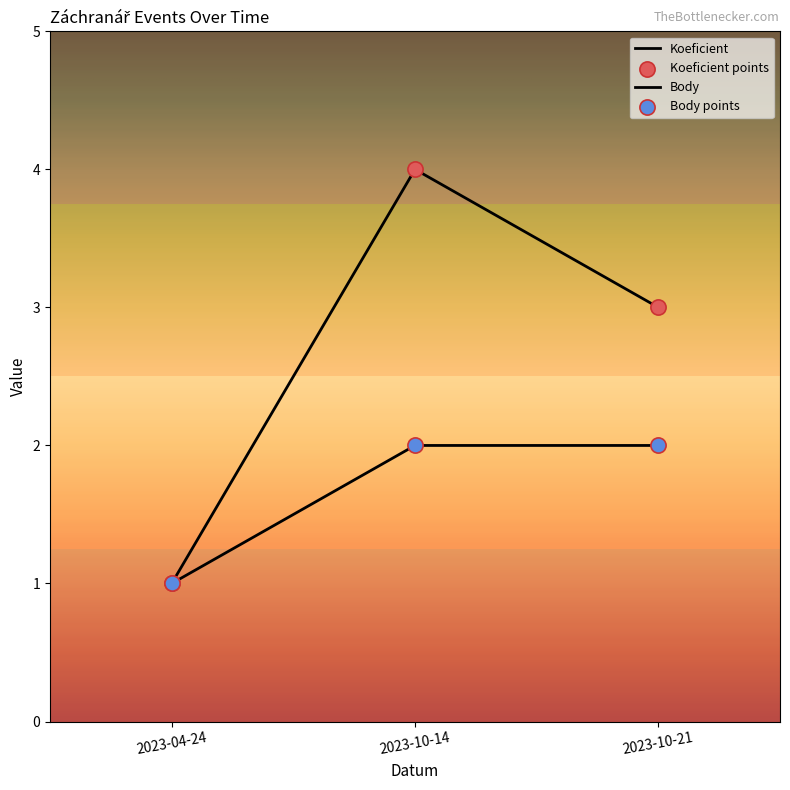

Is this an area chart (filled region under the line)?

No